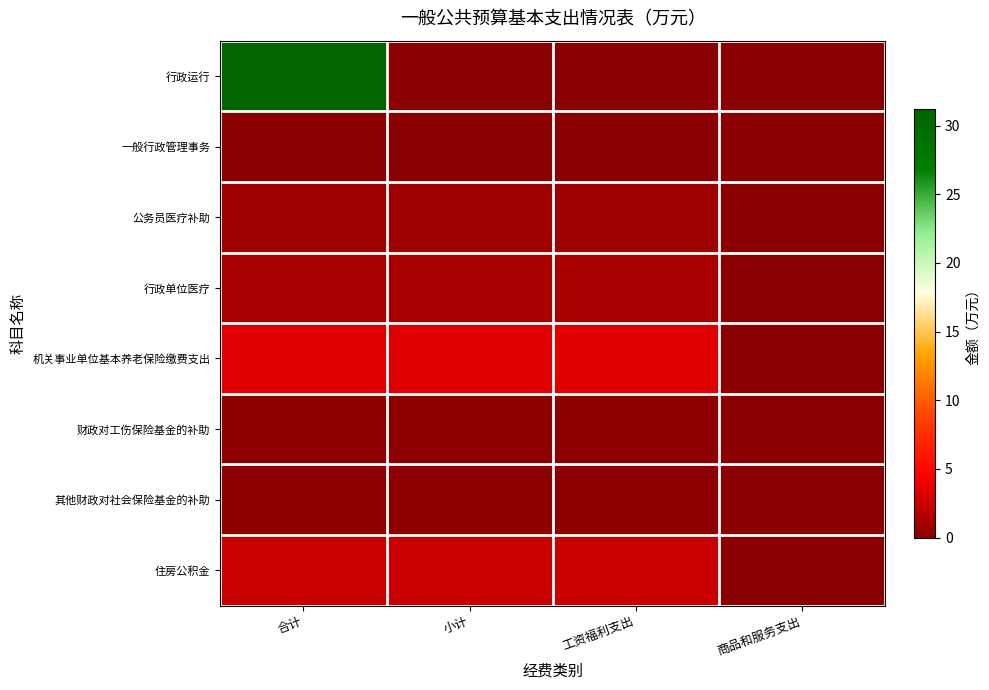

At which category is the sum across all series the highest?

合计